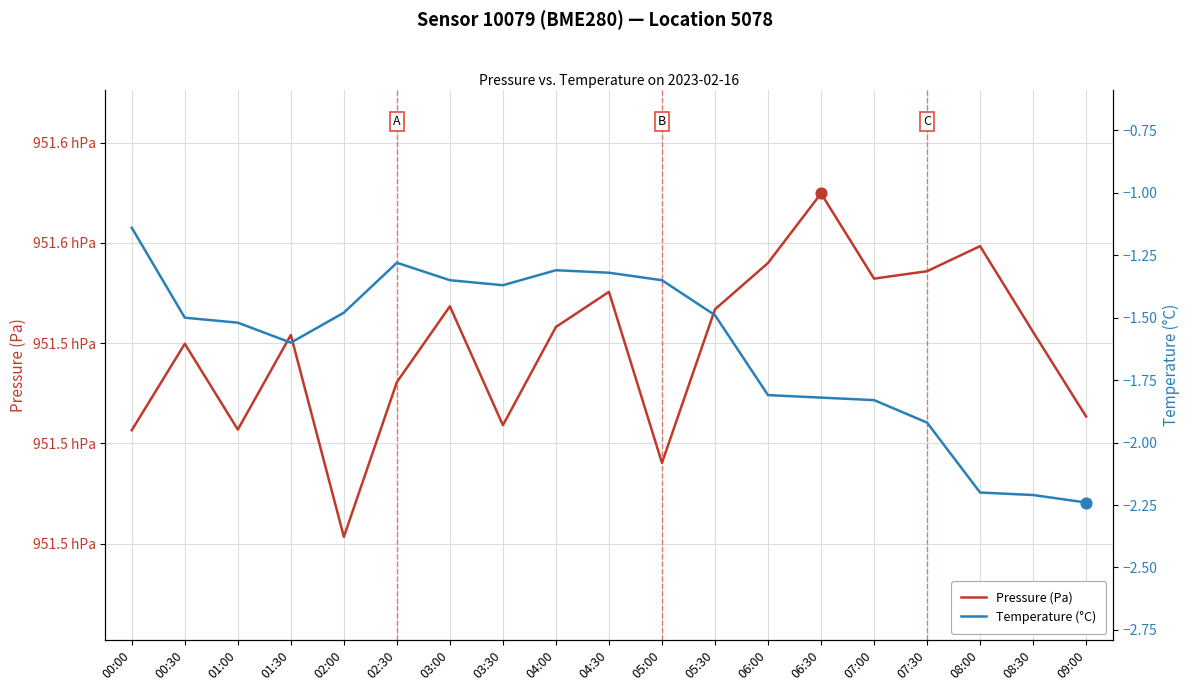

Which series has the largest total across all categories?

Pressure (Pa)